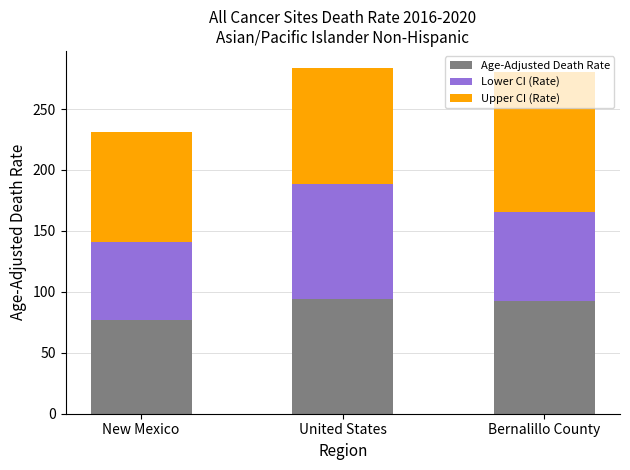

What is the minimum value for Age-Adjusted Death Rate?

76.5